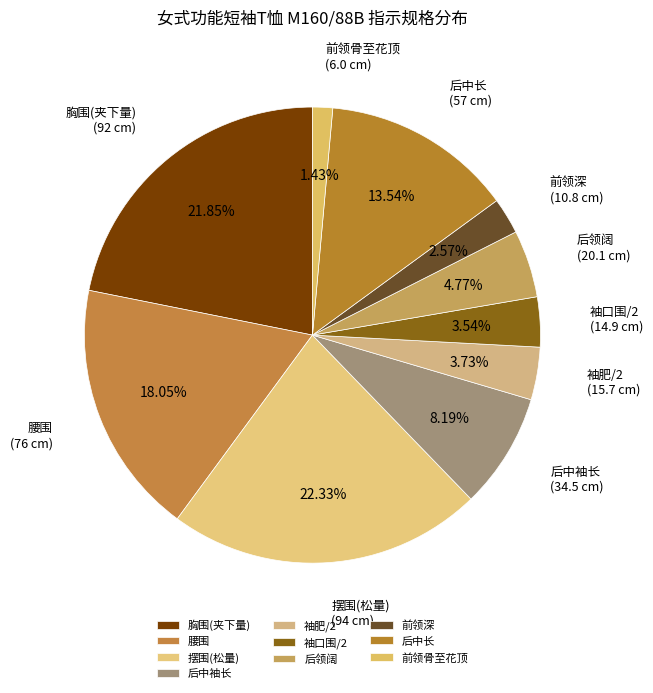

Rank the categories by value from highest to lowest.

摆围(松量), 胸围(夹下量), 腰围, 后中长, 后中袖长, 后领阔, 袖肥/2, 袖口围/2, 前领深, 前领骨至花顶